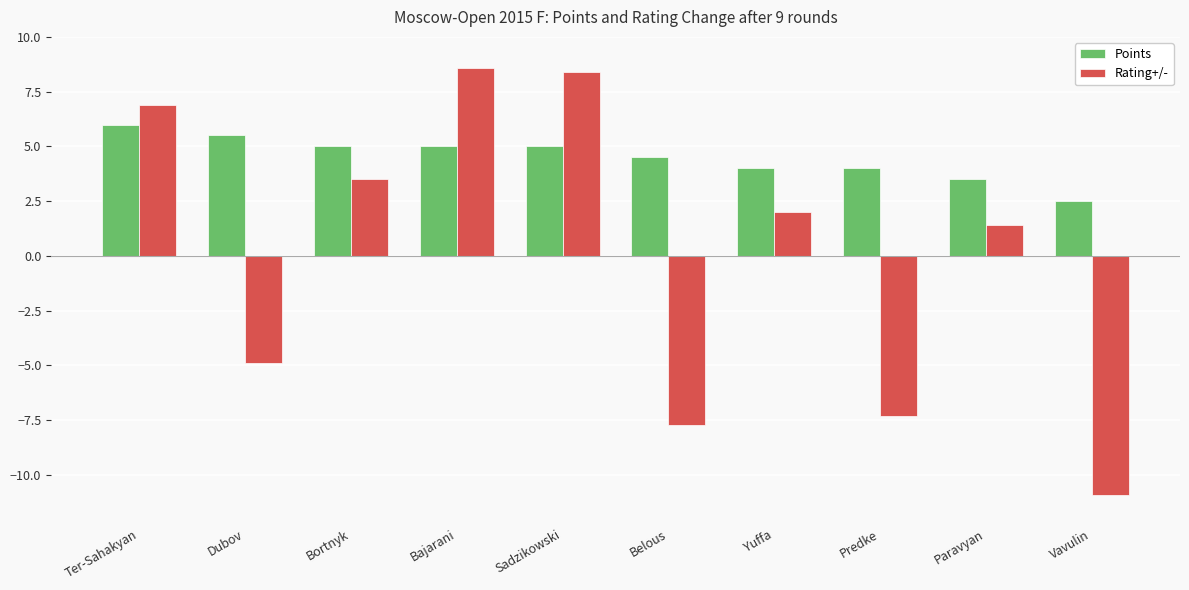

What is the minimum value shown in the chart?

-10.9